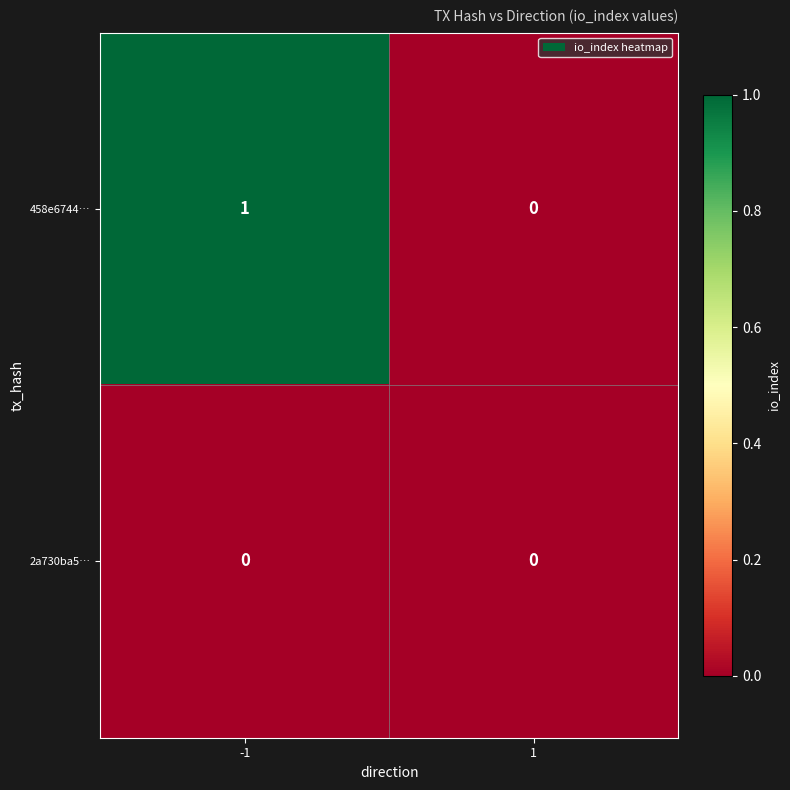

Which series has the largest range (max minus min)?

458e6744…